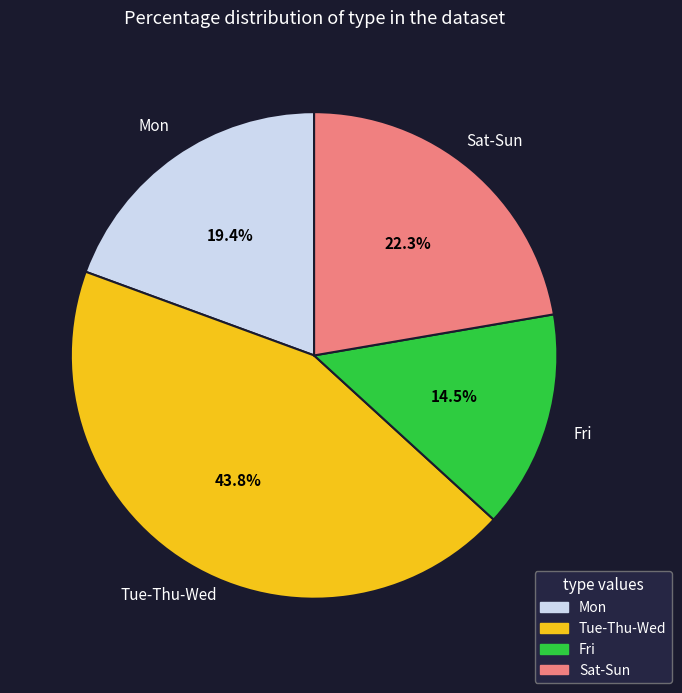

Is there a majority slice in this chart?

No